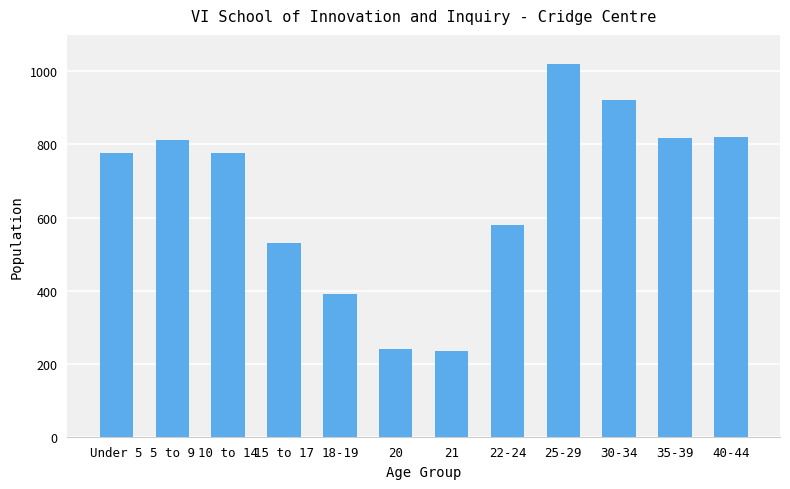

Between 18-19 and 30-34, which is larger?

30-34